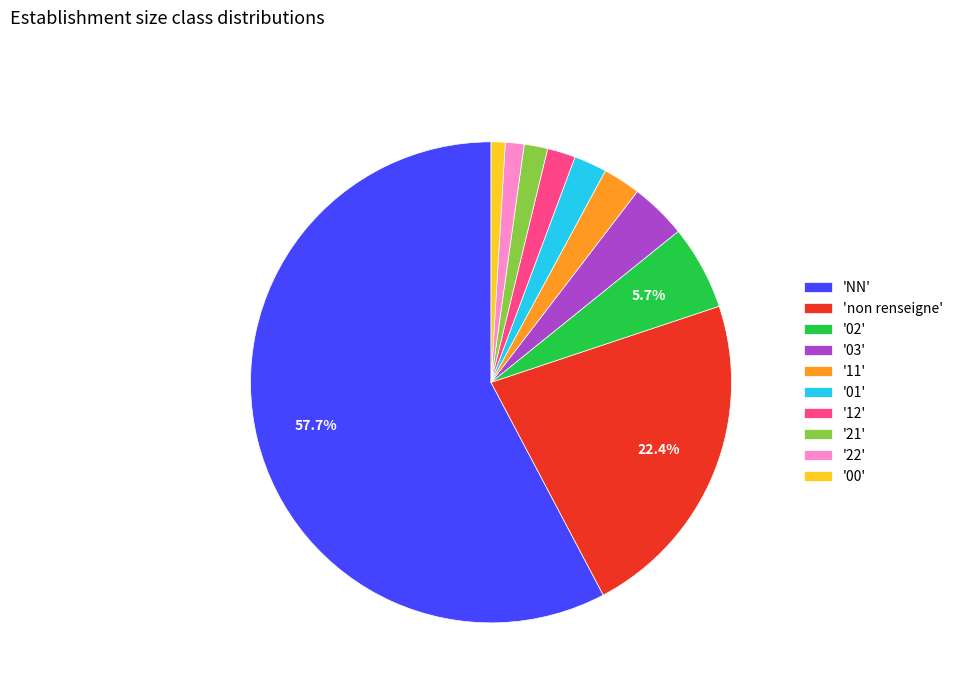

Which slice represents more than half of the pie?

'NN'